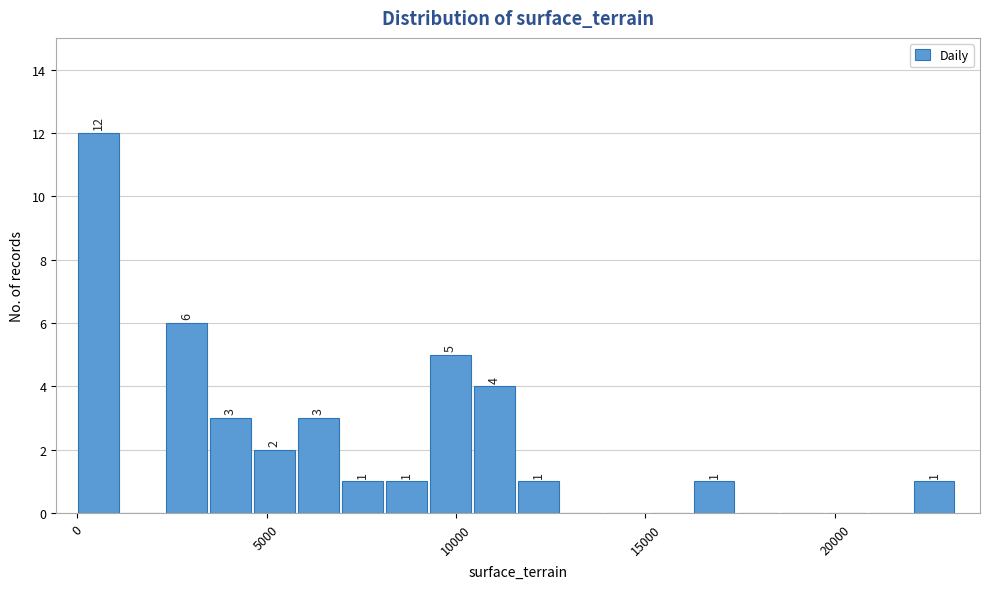

Around what value on the x-axis is the tallest bar? Give the approximate position of its centre, as read against the axis.

500